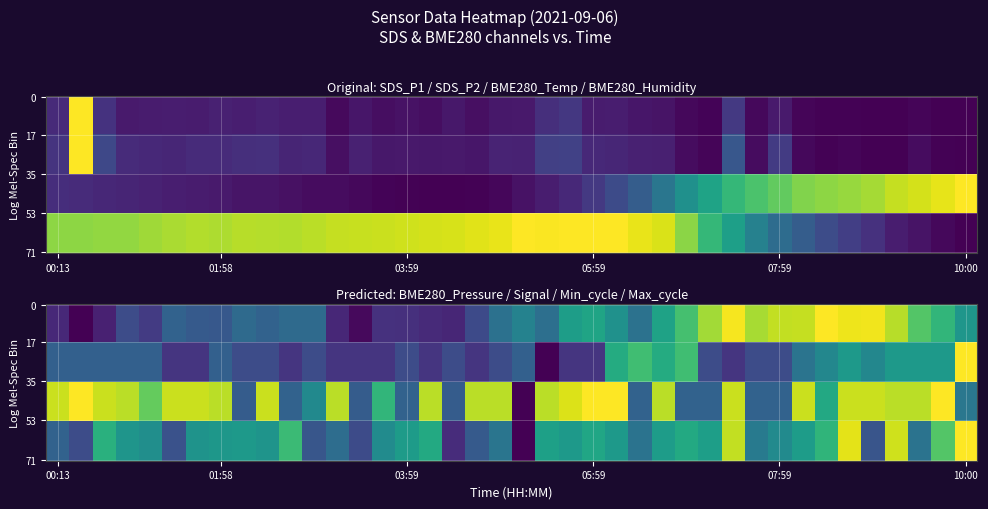

At which category is the sum across all series the highest?

29